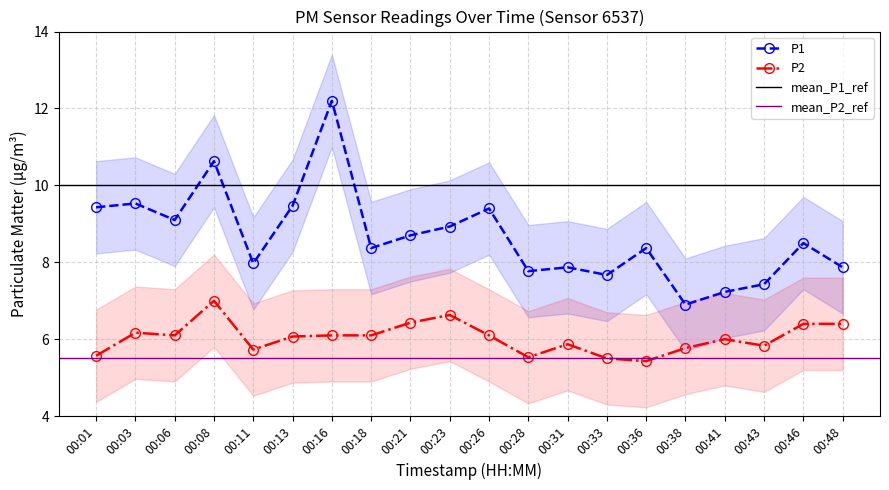

Reading left to right, extract all data points from this chart.

P1: 9.4	9.5	9.1	10.6	8.0	9.5	12.2	8.4	8.7	8.9	9.4	7.8	7.9	7.7	8.4	6.9	7.2	7.4	8.5	7.9
P2: 5.6	6.2	6.1	7.0	5.7	6.1	6.1	6.1	6.4	6.6	6.1	5.5	5.9	5.5	5.4	5.8	6.0	5.8	6.4	6.4